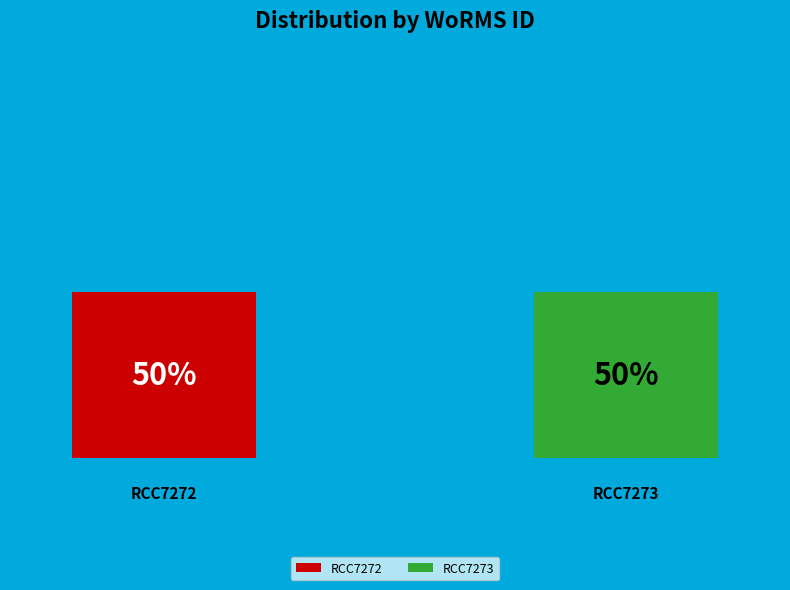

What is the ratio of the value at RCC7273 to the value at RCC7272?

1.0